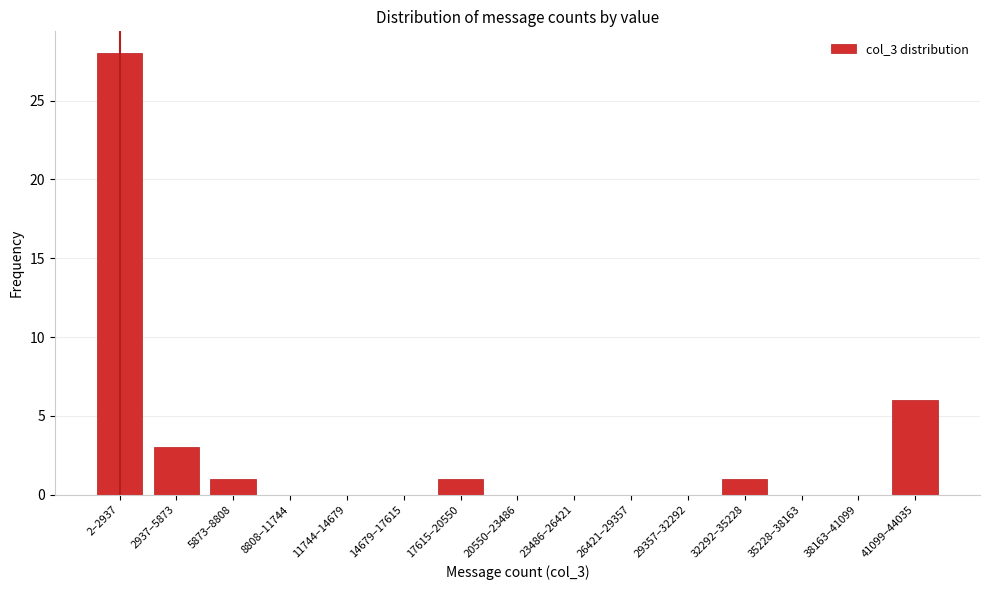

Reading left to right, what are all the values shown in this chart?

2–2937=28	2937–5873=3	5873–8808=1	8808–11744=0	11744–14679=0	14679–17615=0	17615–20550=1	20550–23486=0	23486–26421=0	26421–29357=0	29357–32292=0	32292–35228=1	35228–38163=0	38163–41099=0	41099–44035=6